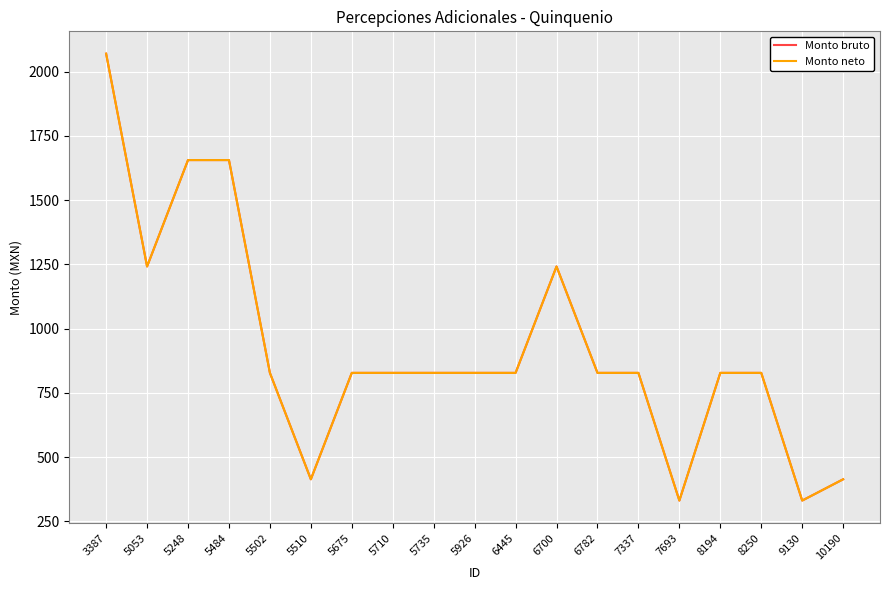

Is this an area chart (filled region under the line)?

No